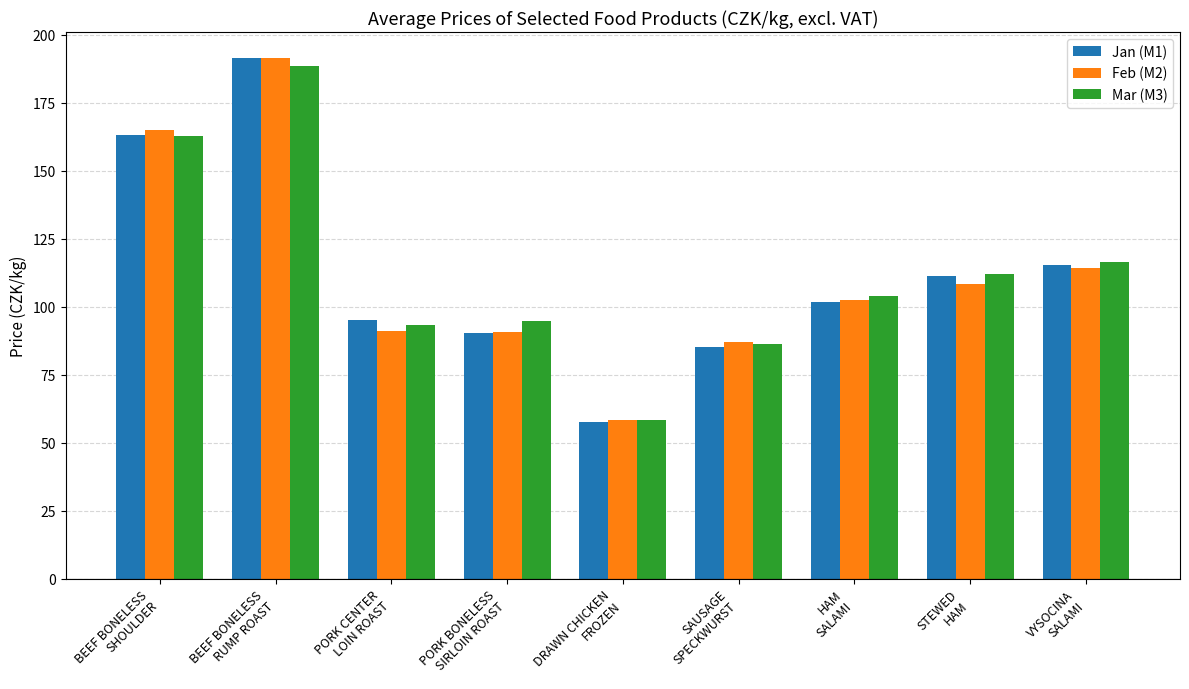

Which series has the widest spread of values?

Jan (M1)